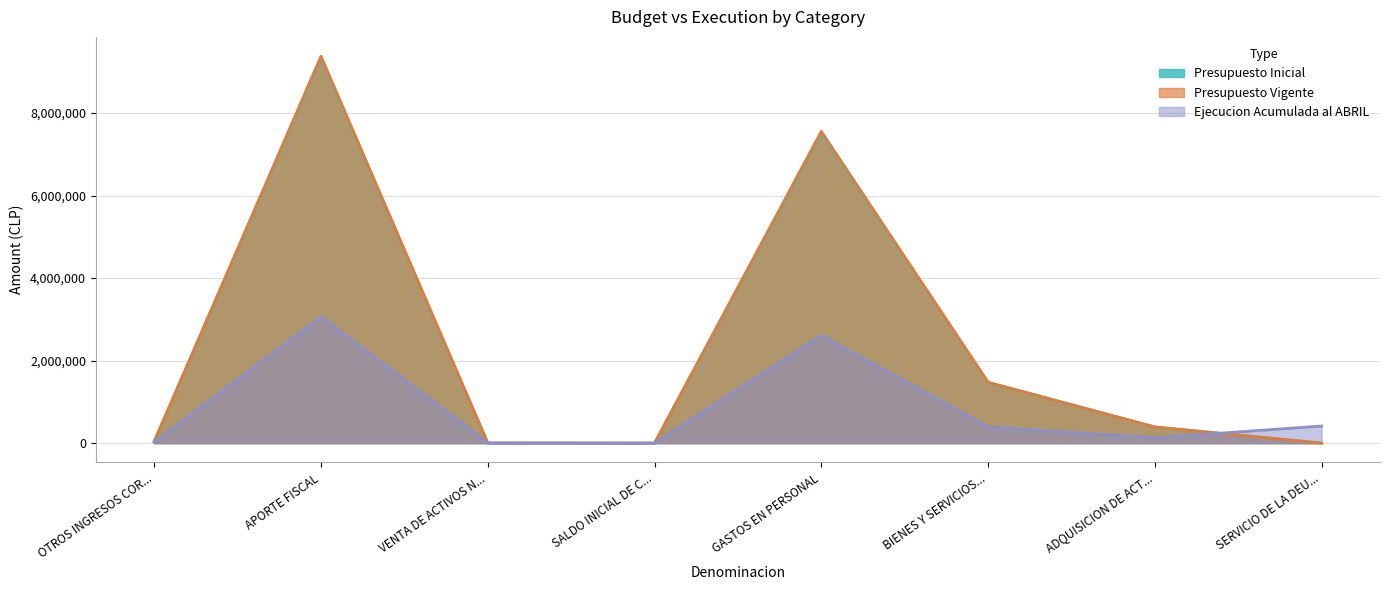

At which category is the sum across all series the highest?

APORTE FISCAL